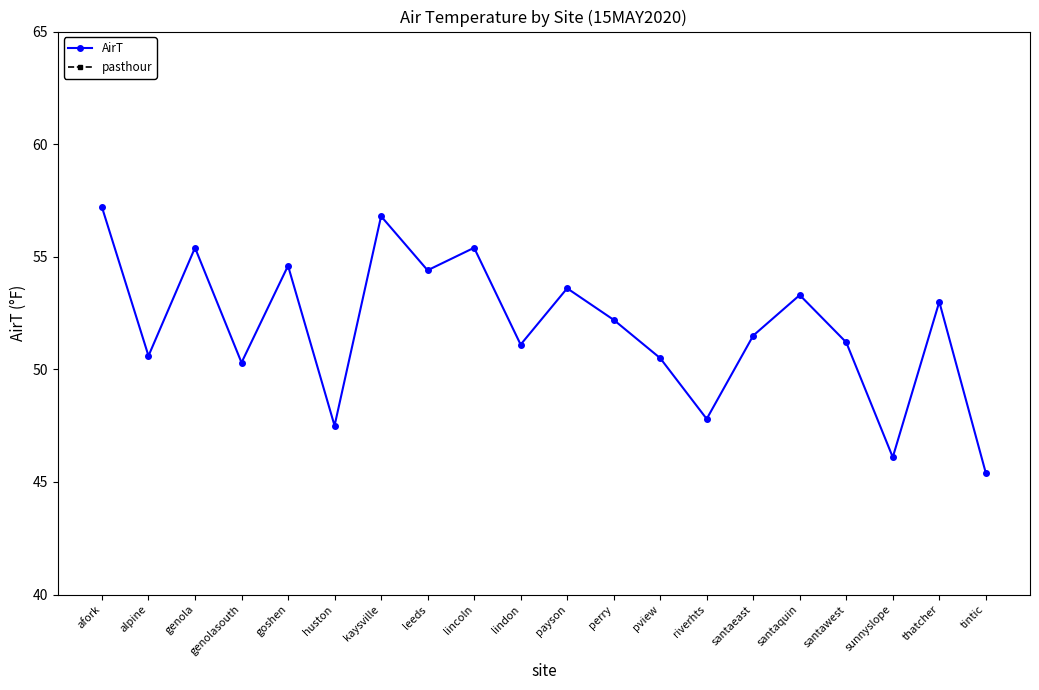

How many distinct data groups are displayed?

2